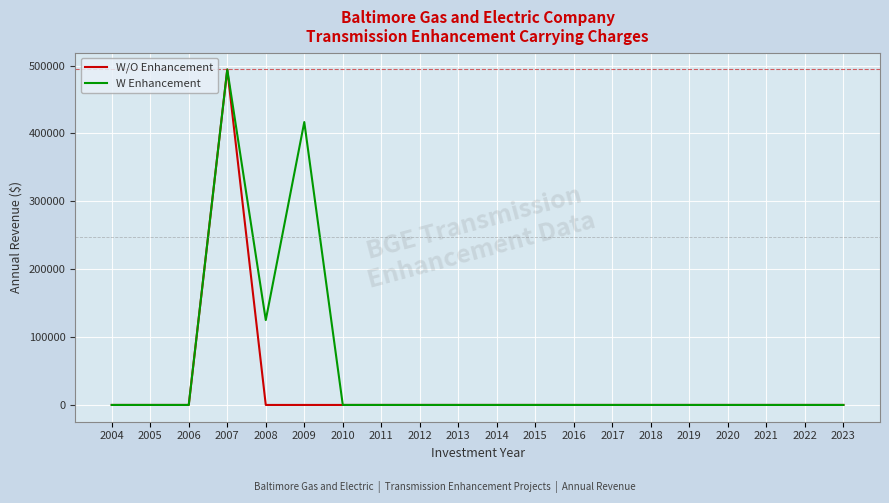

At which category is the sum across all series the highest?

2007